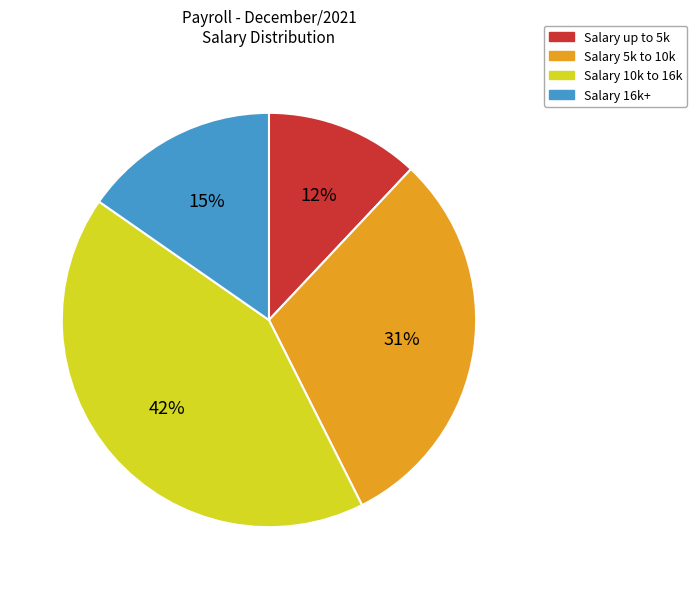

Rank the categories by value from highest to lowest.

Salary 10k to 16k, Salary 5k to 10k, Salary 16k+, Salary up to 5k